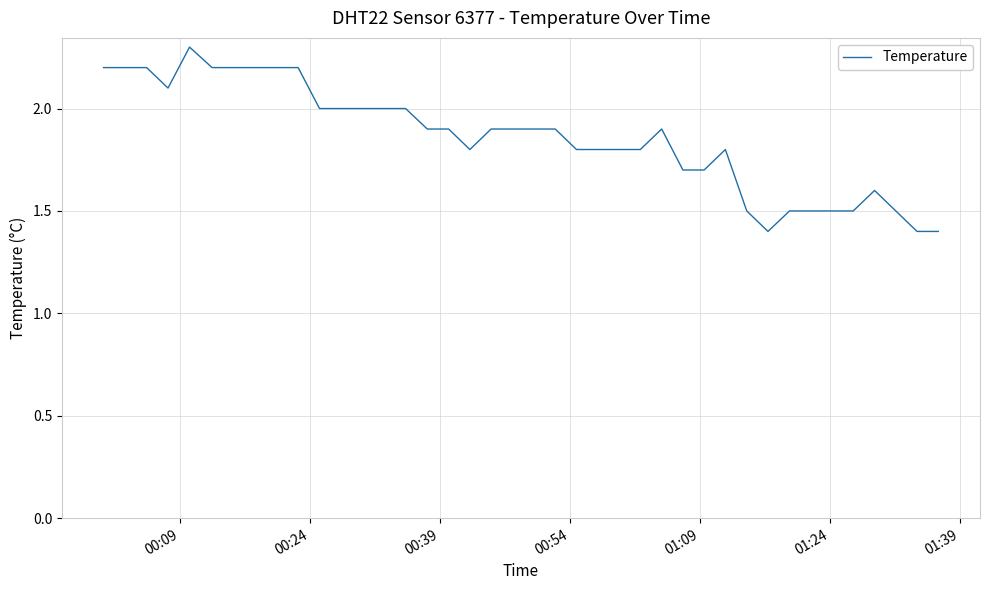

Reading left to right, list all the values displayed in this chart.

2.2	2.2	2.2	2.1	2.3	2.2	2.2	2.2	2.2	2.2	2.0	2.0	2.0	2.0	2.0	1.9	1.9	1.8	1.9	1.9	1.9	1.9	1.8	1.8	1.8	1.8	1.9	1.7	1.7	1.8	1.5	1.4	1.5	1.5	1.5	1.5	1.6	1.5	1.4	1.4